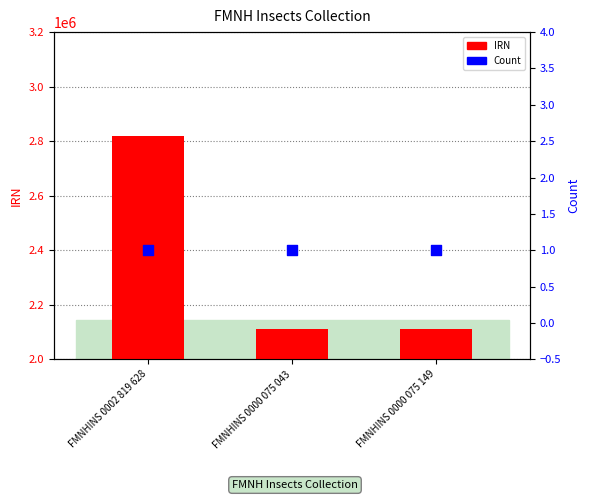

Which series has the largest total across all categories?

IRN